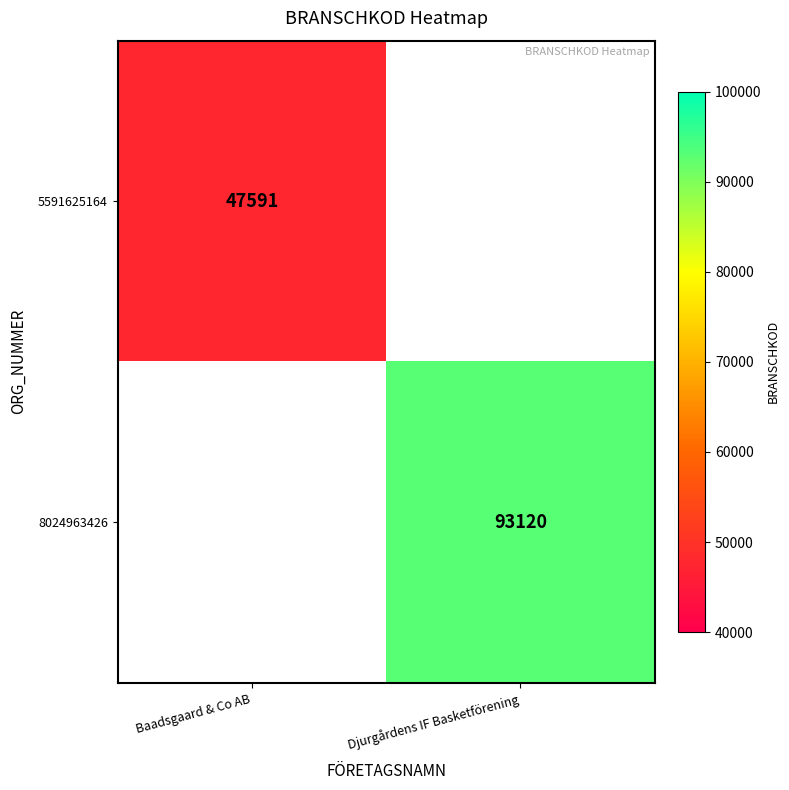

Is it true that 8024963426 equals 154816.6 at Djurgårdens IF Basketförening?

False